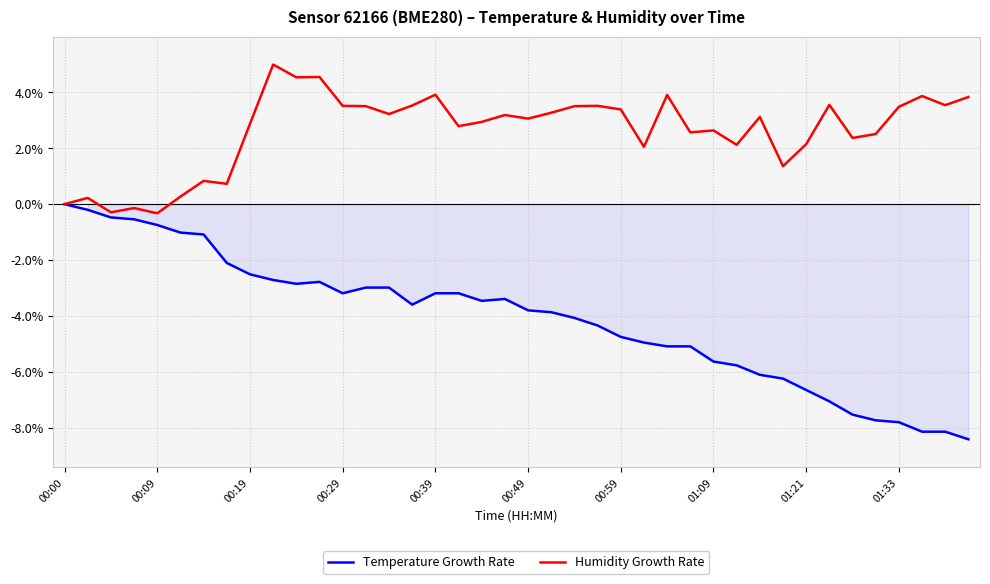

Which series has the largest total across all categories?

Humidity Growth Rate